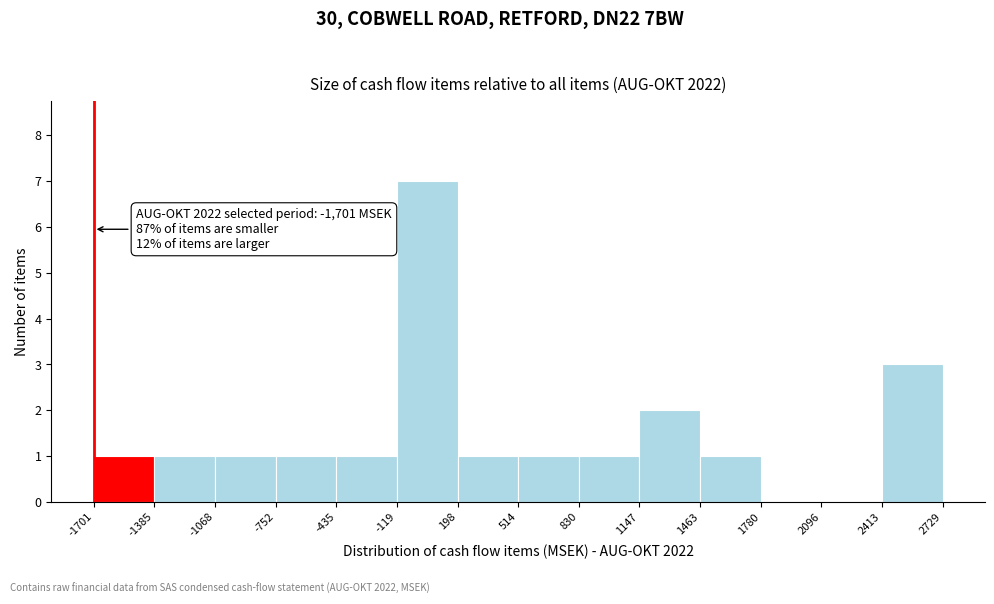

Over which range of the x-axis is the bar tallest?

-119 to 198